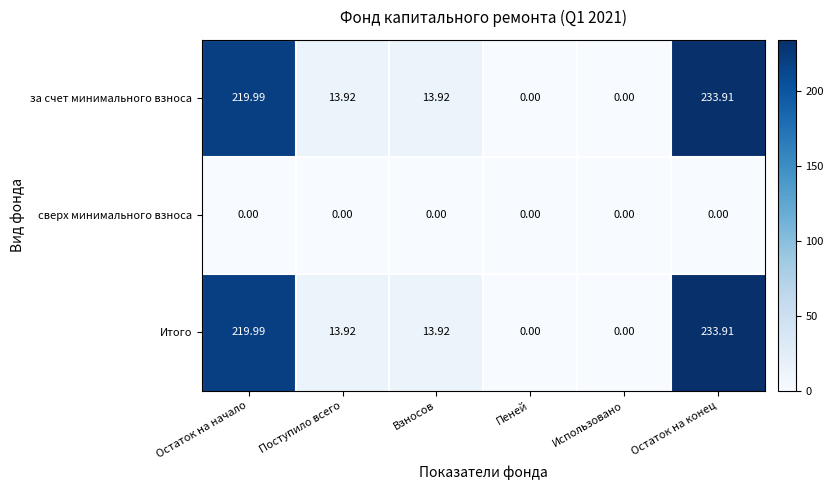

Which category has the highest value across all series?

Остаток на конец